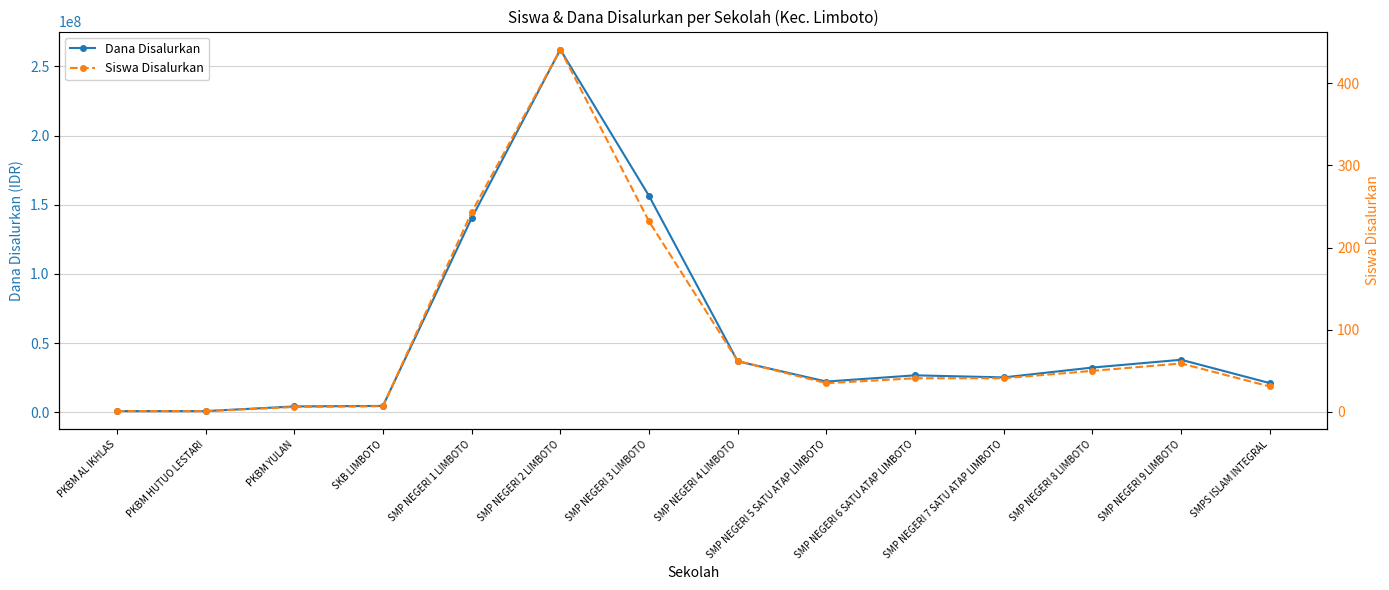

Where is the first local minimum for Dana Disalurkan?

SMP NEGERI 5 SATU ATAP LIMBOTO